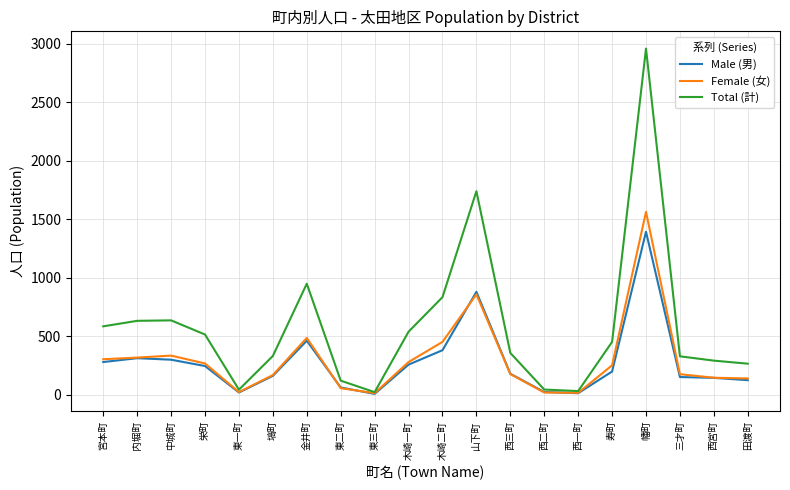

Which series has the widest spread of values?

Total (計)